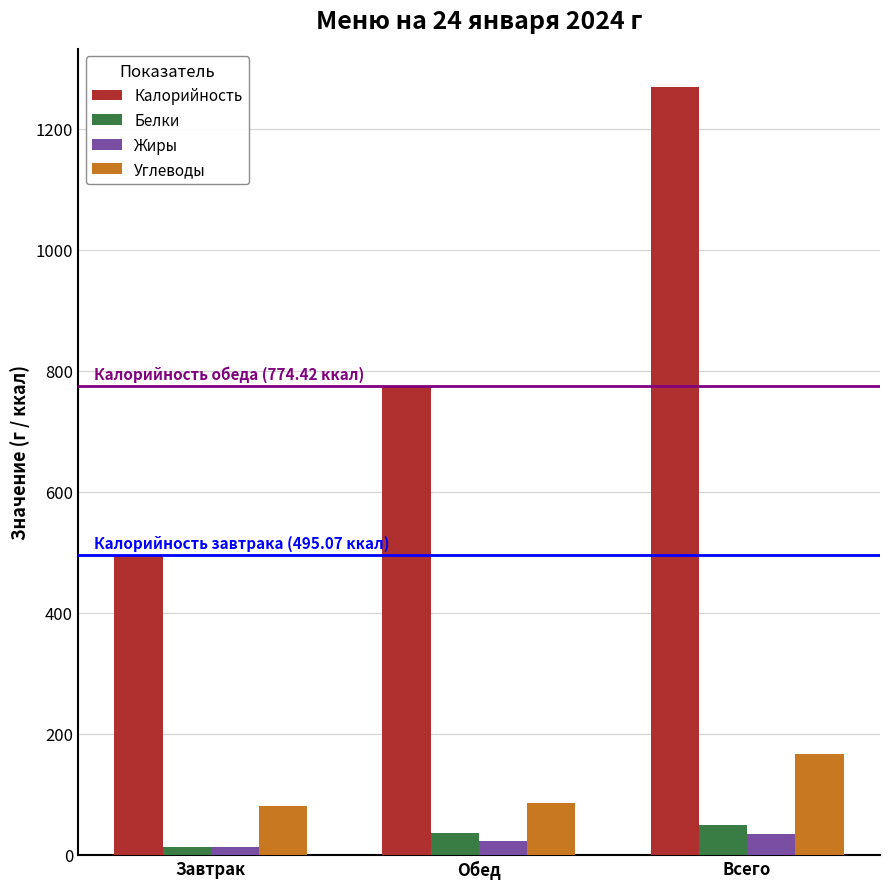

What is the approximate value of Углеводы at Обед?

85.3